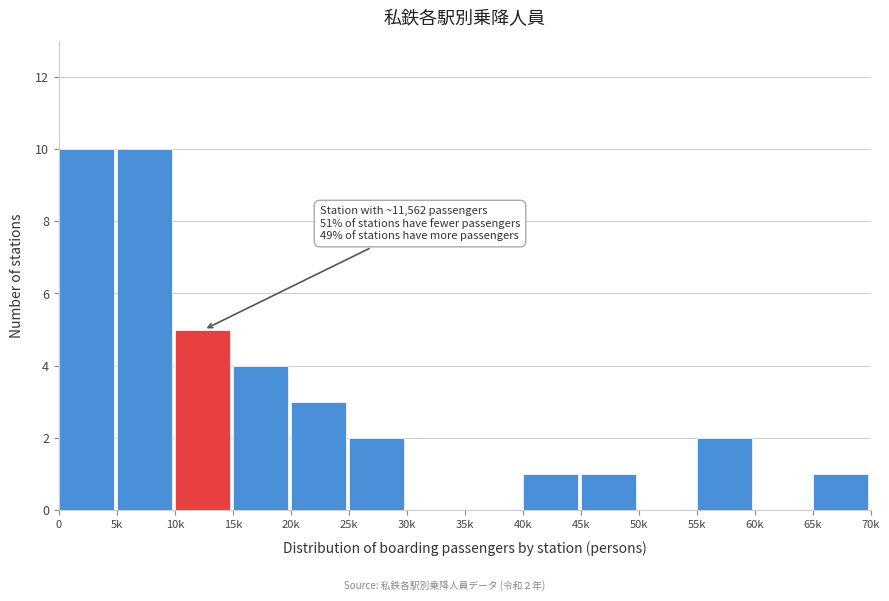

Reading left to right, list all the values displayed in this chart.

0=10	5k=10	10k=5	15k=4	20k=3	25k=2	30k=0	35k=0	40k=1	45k=1	50k=0	55k=2	60k=0	65k=1